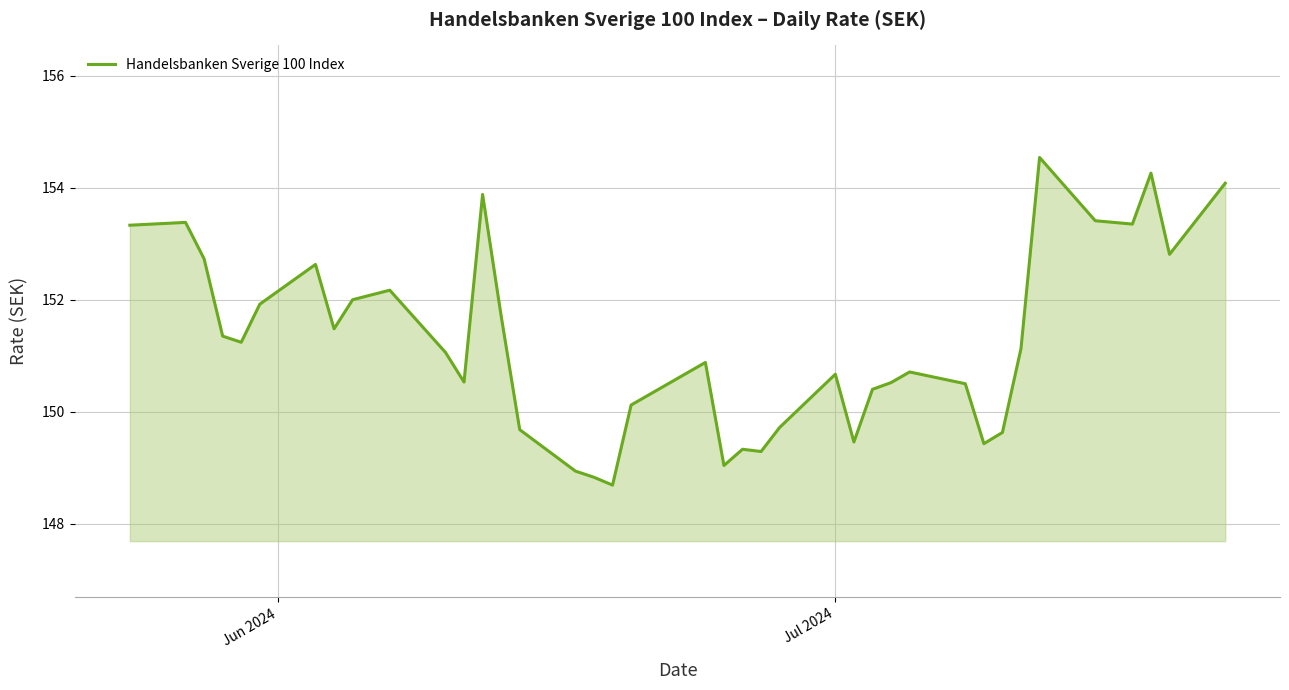

What is the smallest value displayed?

148.7